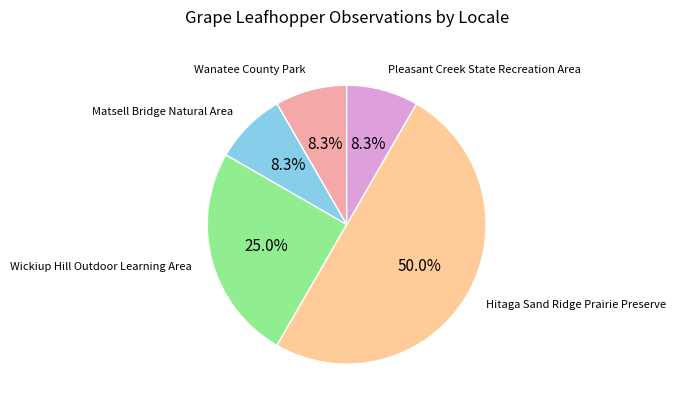

What portion of the pie excludes Matsell Bridge Natural Area?

91.7%